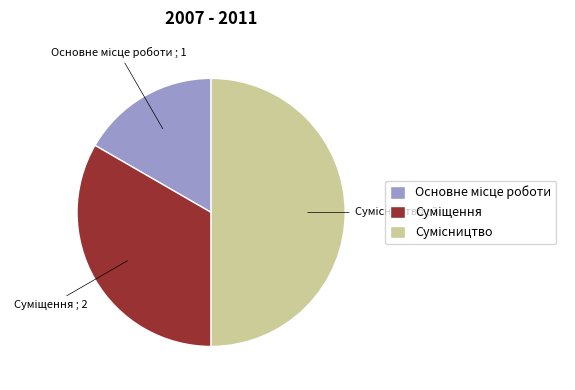

How many segments does this pie chart have?

3